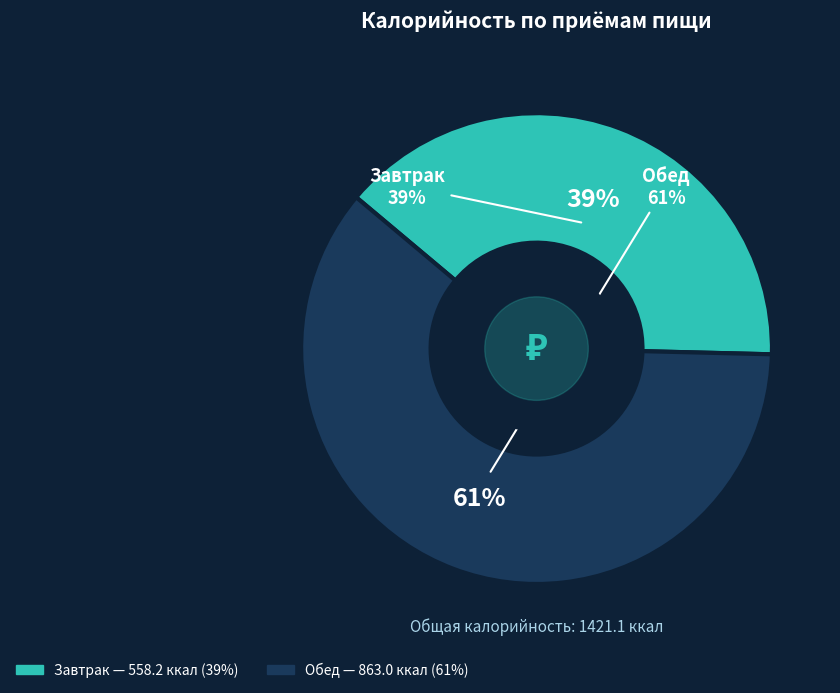

To the nearest percent, what percentage of the pie is Обед?

61%